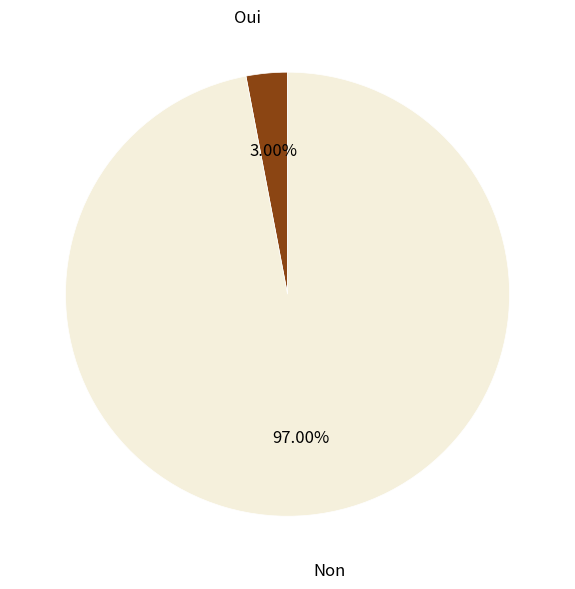

Is there a majority slice in this chart?

Yes